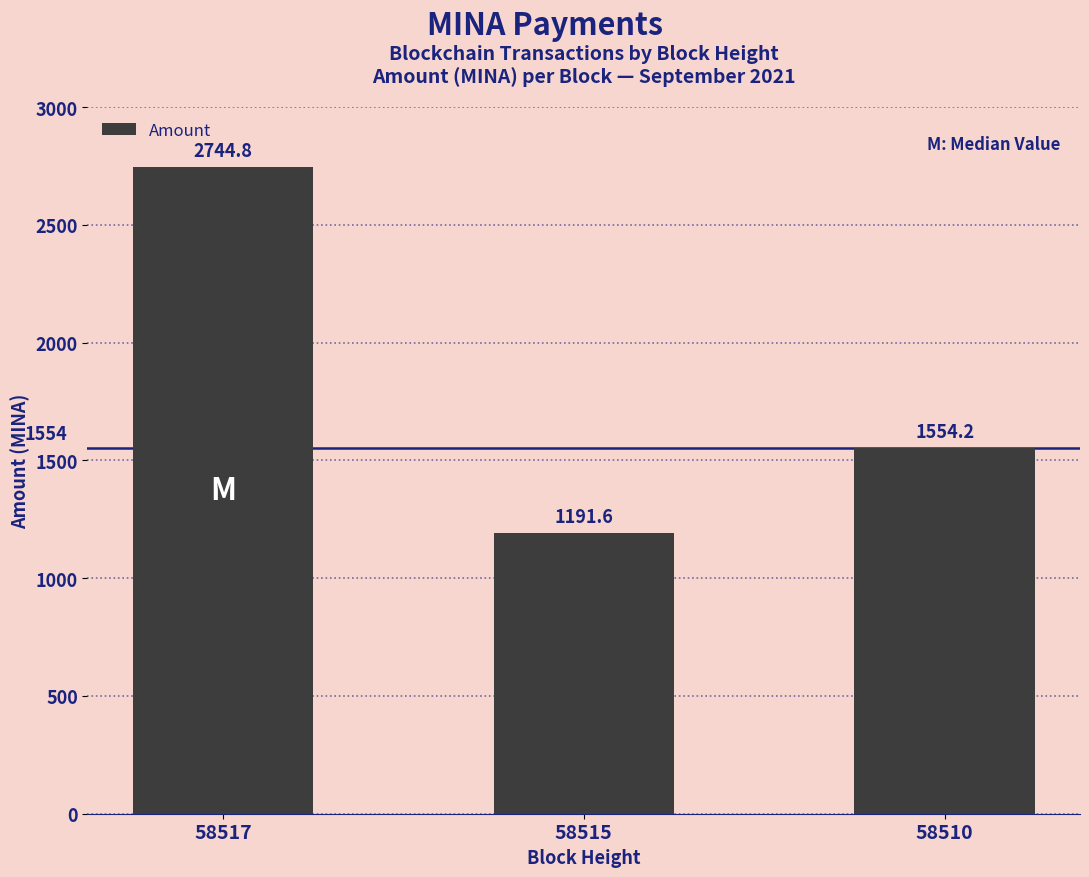

How many series are shown in this chart?

1